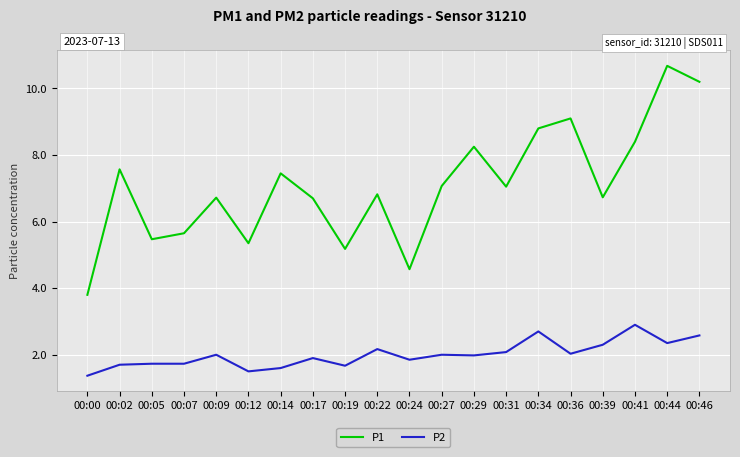

What is the minimum value shown in the chart?

1.4